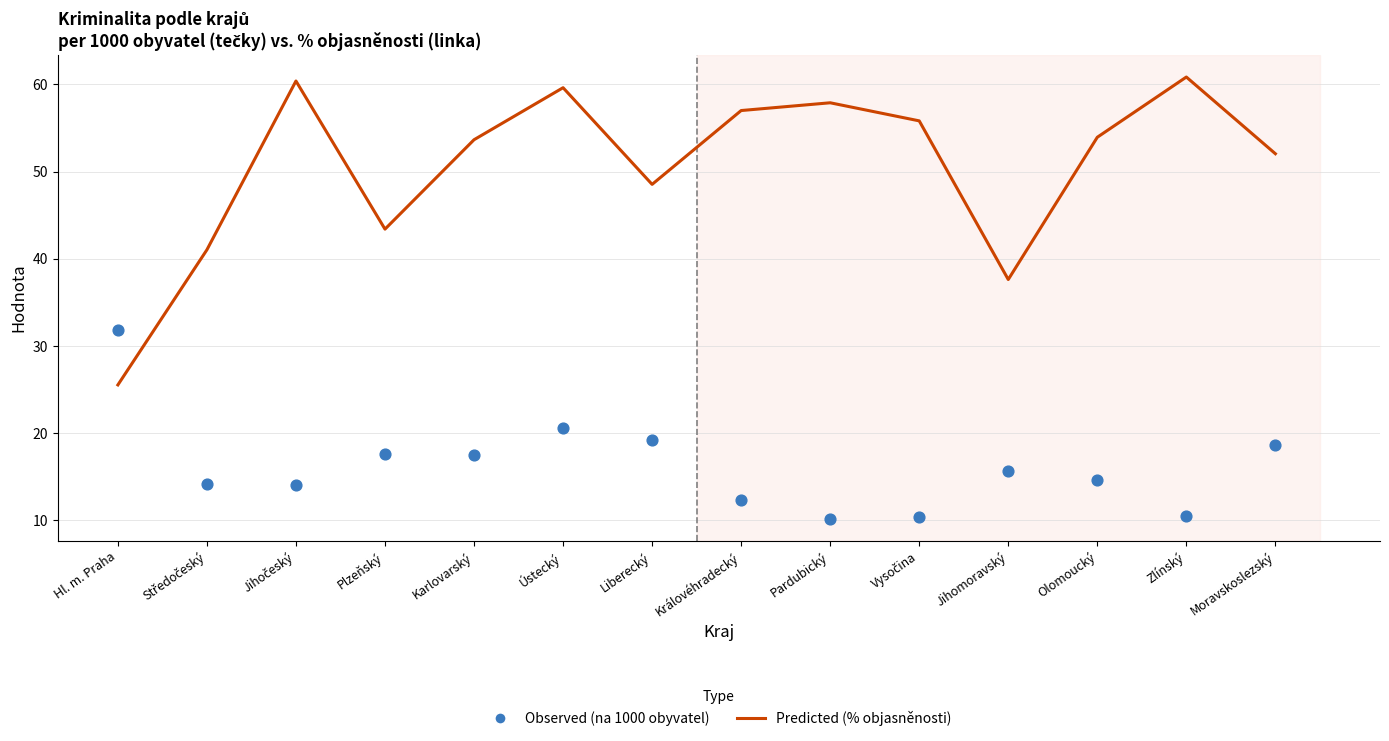

Which series has the largest total across all categories?

Predicted